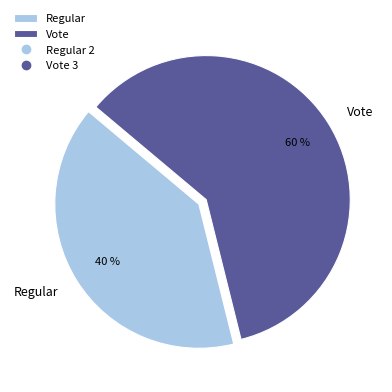

To the nearest percent, what portion does Regular represent?

40%